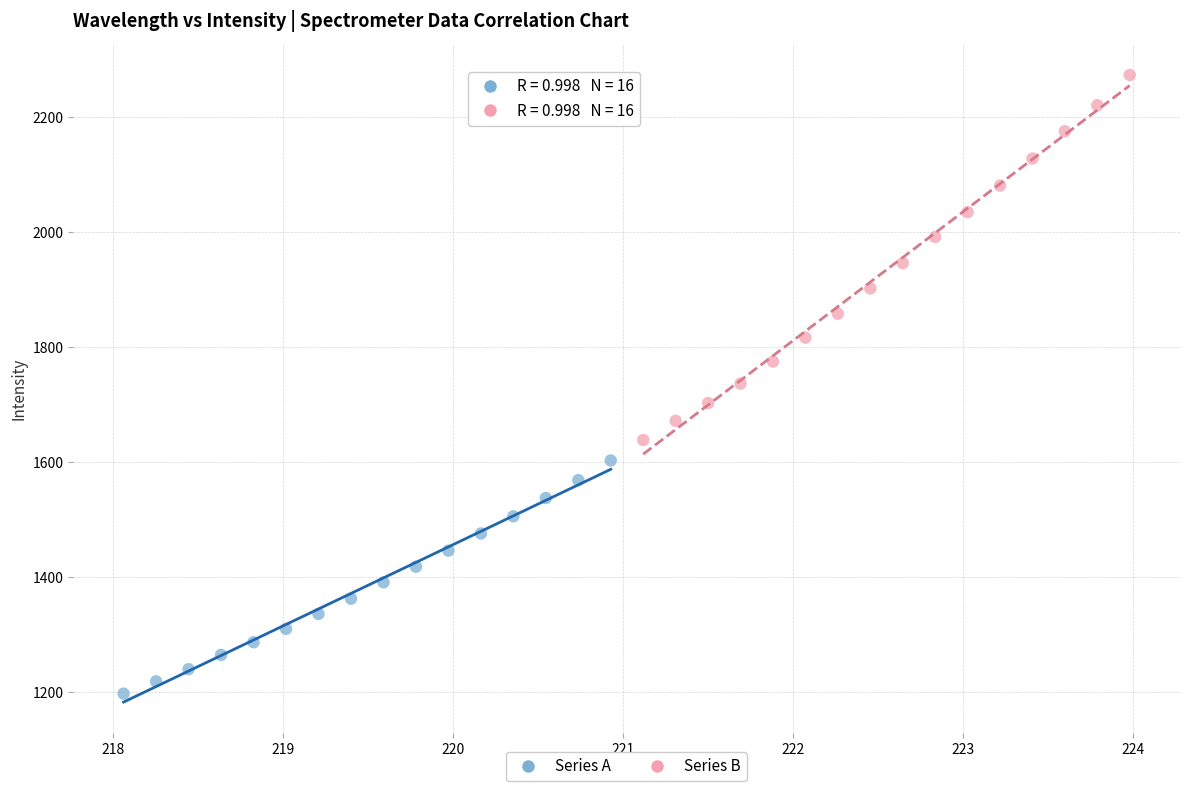

Which series reaches the maximum Y coordinate?

Series B